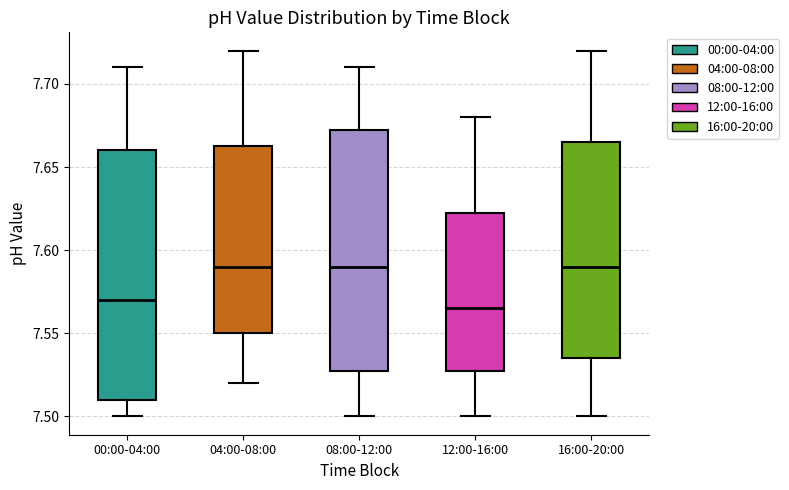

Comparing the boxes themselves (not the whiskers), which one is the tallest?

00:00-04:00